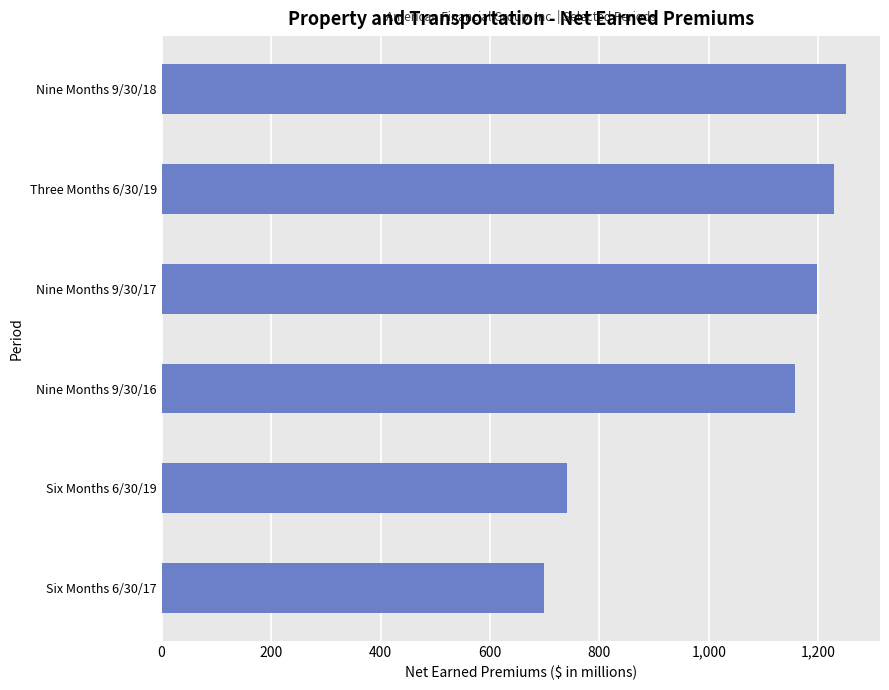

List the labels in order of value, smallest first.

Six Months 6/30/17, Six Months 6/30/19, Nine Months 9/30/16, Nine Months 9/30/17, Three Months 6/30/19, Nine Months 9/30/18